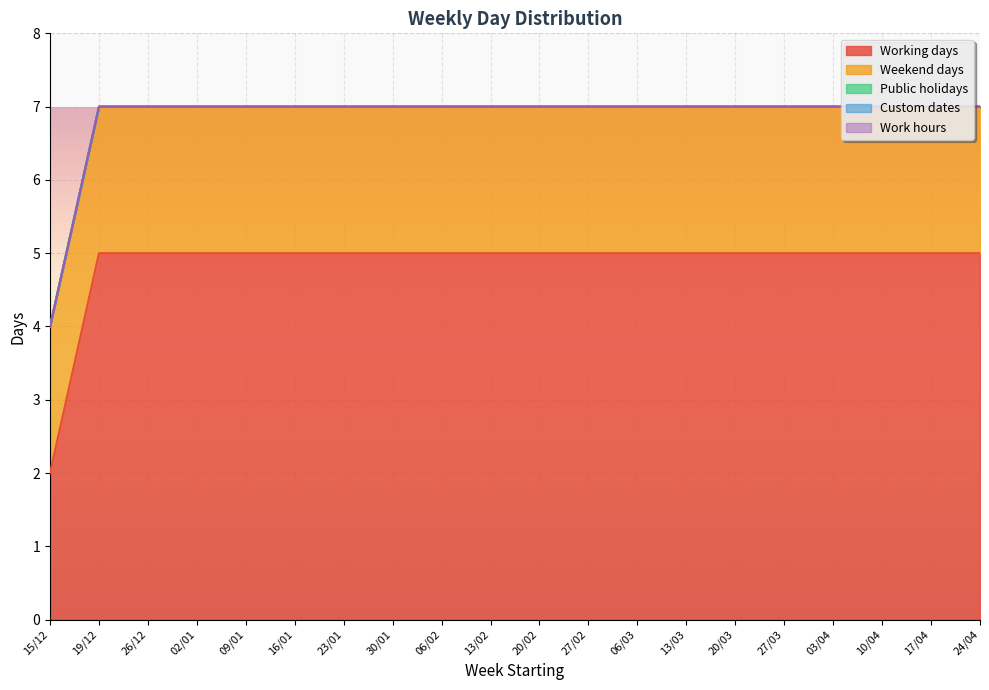

What is the label of the 1st point from the right?

24/04